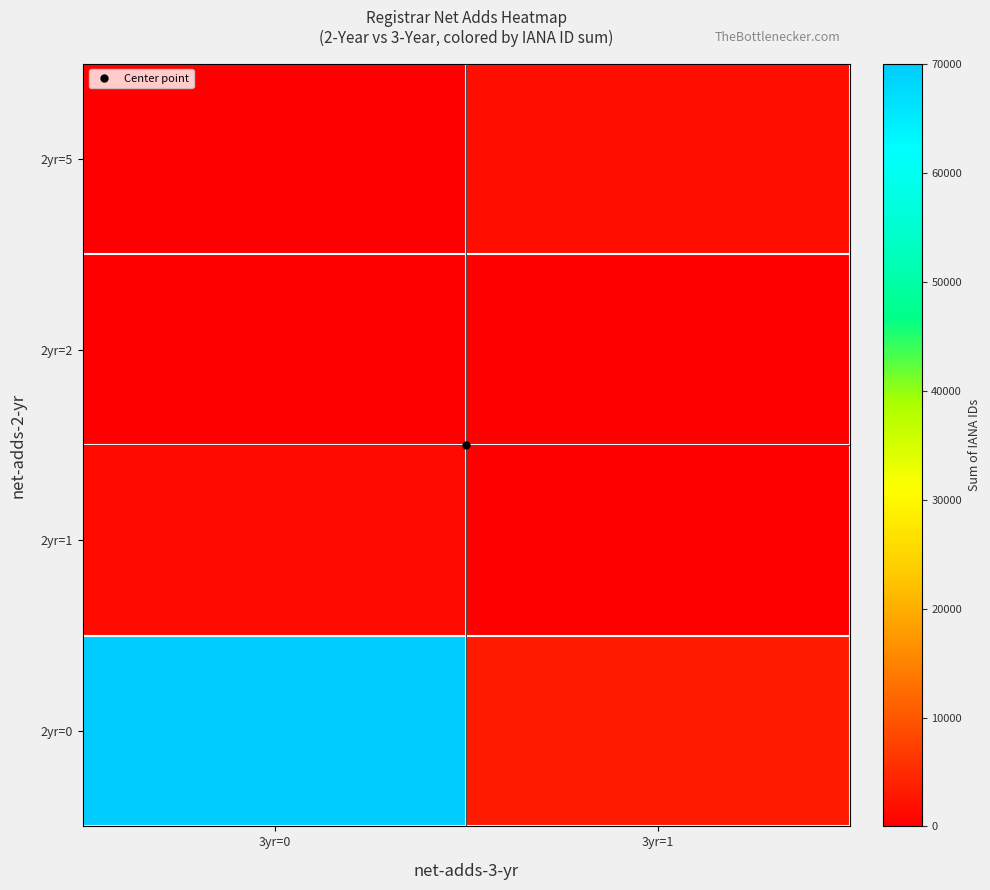

At 3yr=0, list the series in order from largest to smallest.

2yr=0, 2yr=1, 2yr=2, 2yr=5